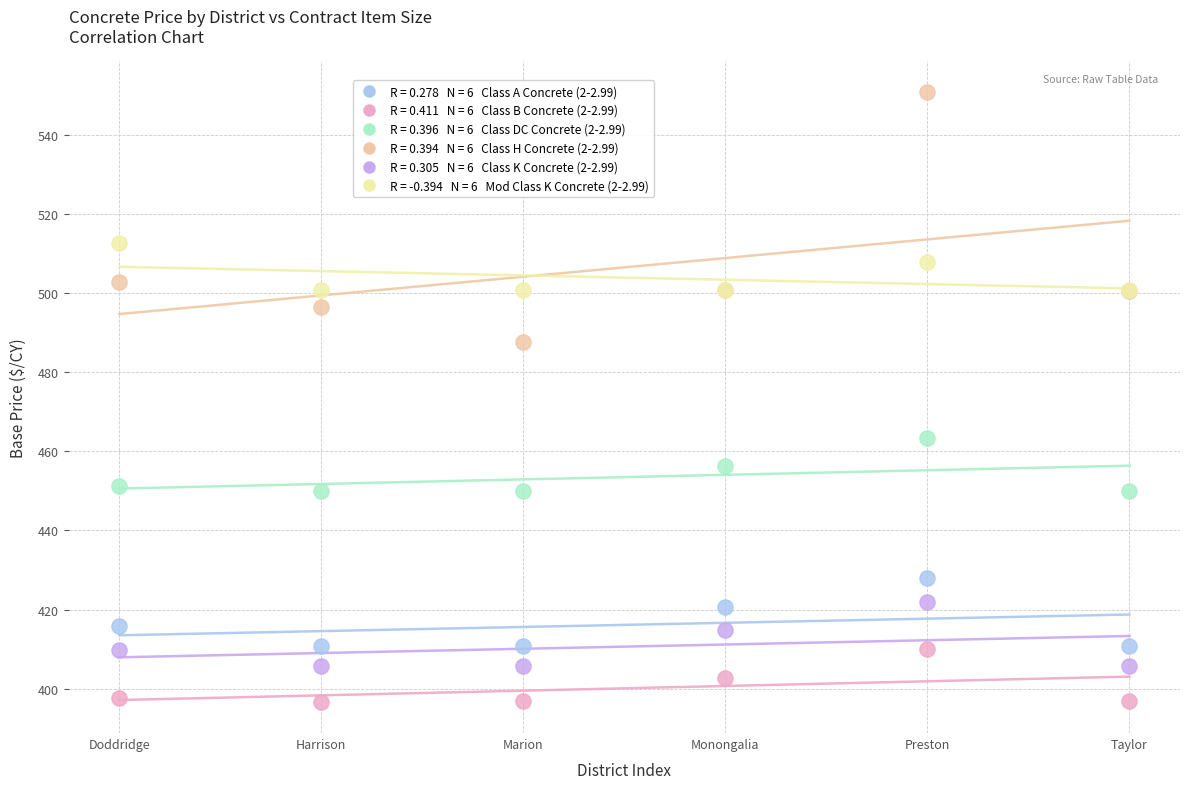

Across all series, what Y value is closest to 473?

463.5